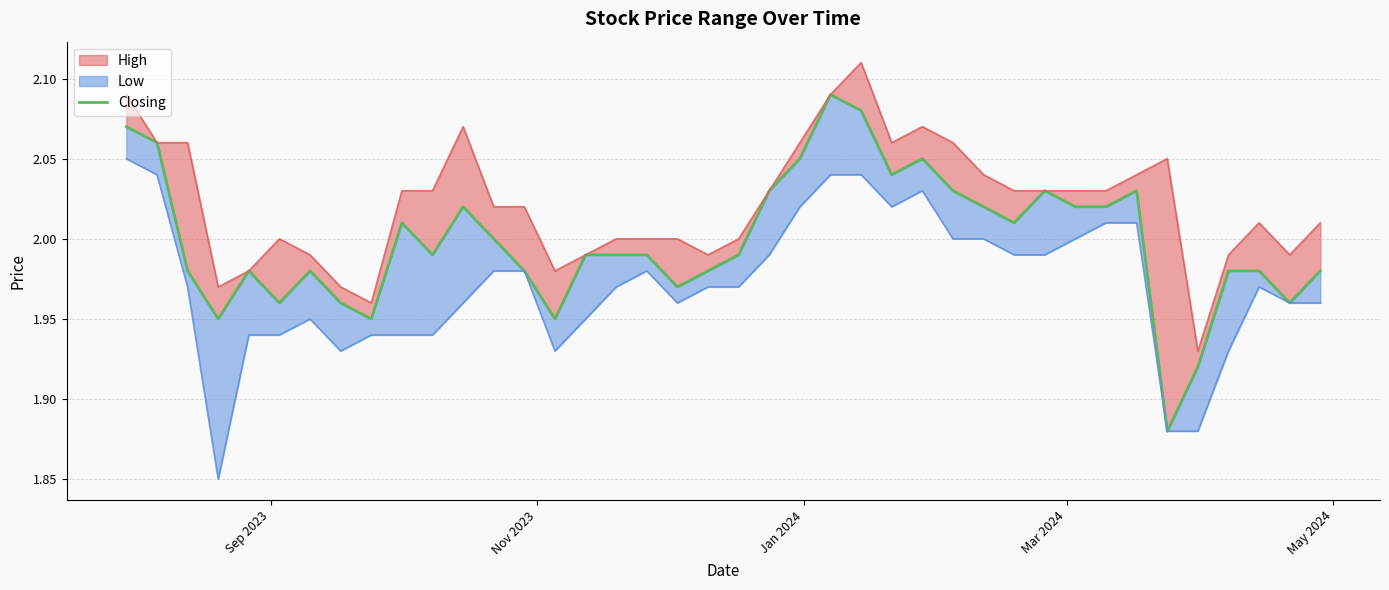

True or false: the data has more than 2 interior local peaks.

True